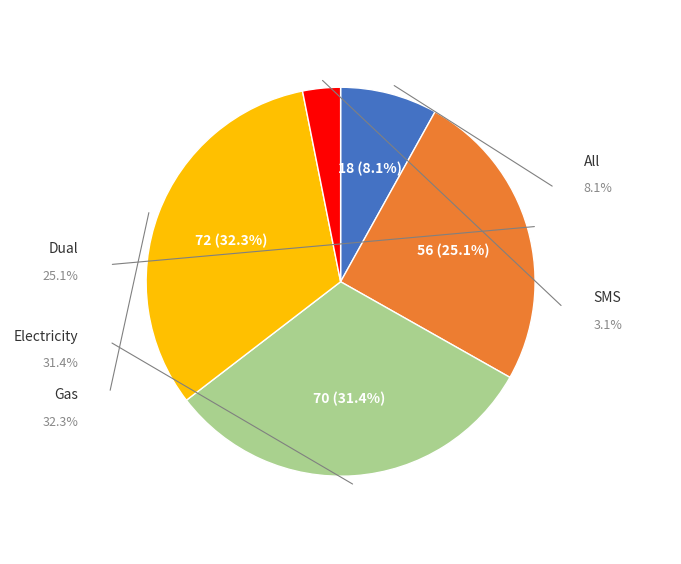

To the nearest percent, what is the average slice percentage?

20%